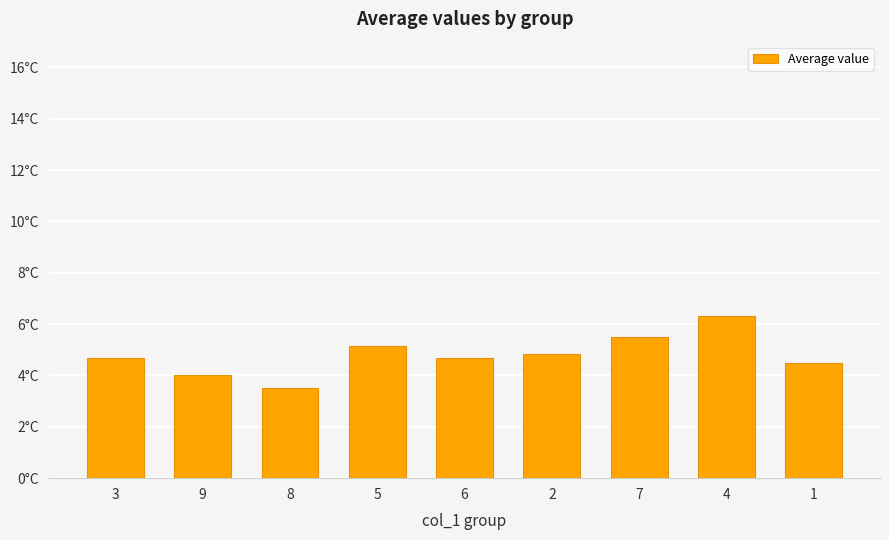

Rank the categories by value from highest to lowest.

4, 7, 5, 2, 3, 6, 1, 9, 8